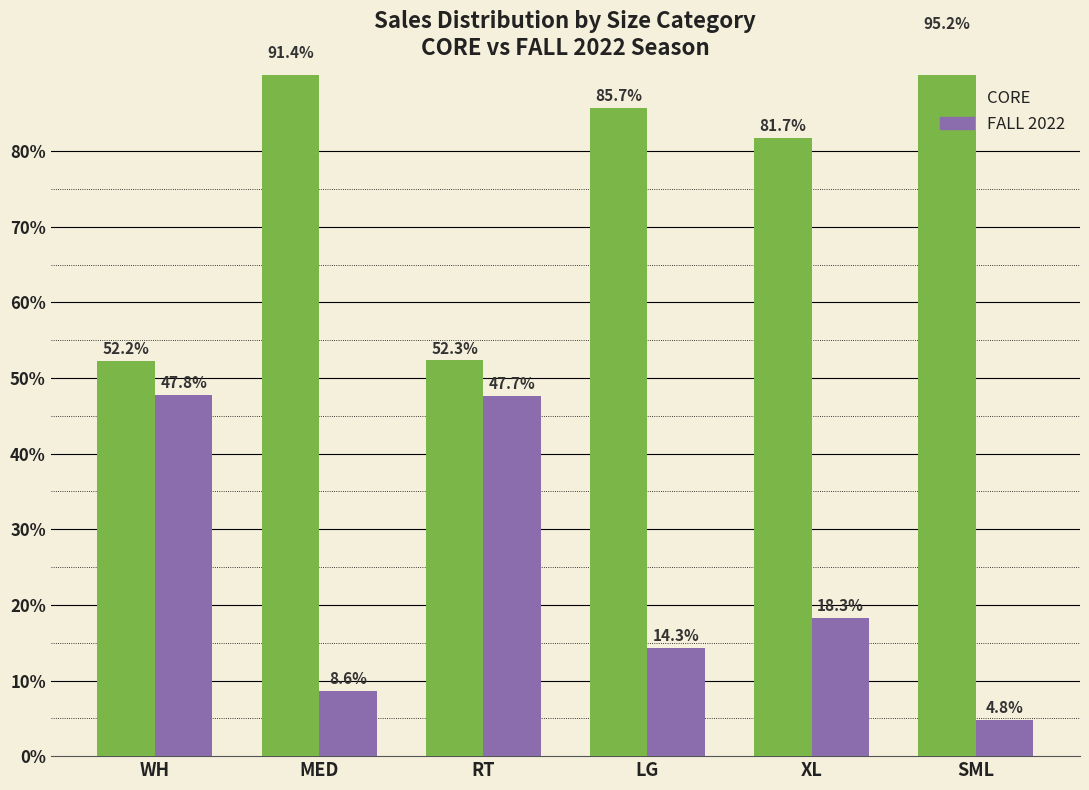

Reading right to left, what are all the values shown in this chart?

CORE: 95.2	81.7	85.7	52.3	91.4	52.2
FALL 2022: 4.8	18.3	14.3	47.7	8.6	47.8